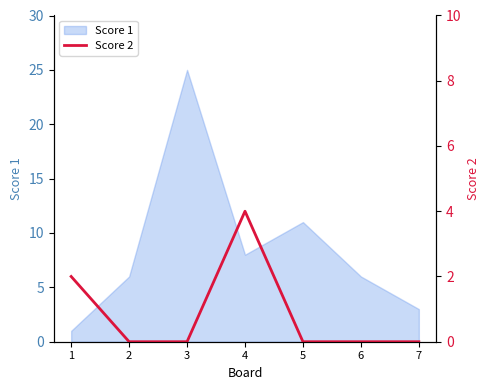

True or false: Score 1 has a value of 11 at 5.

True